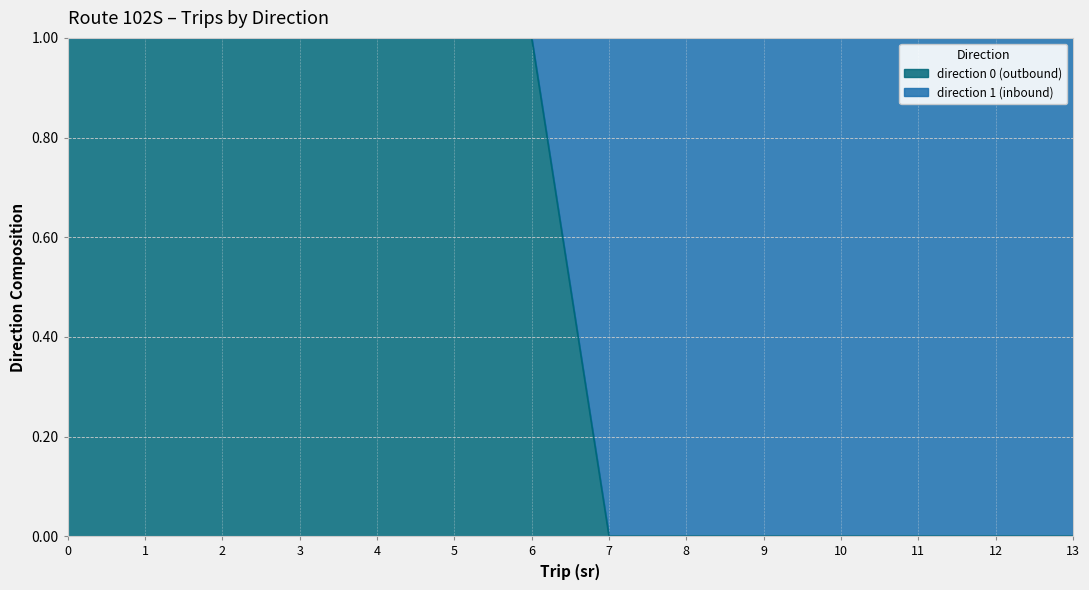

What is the value of the 4th point from the left?

1